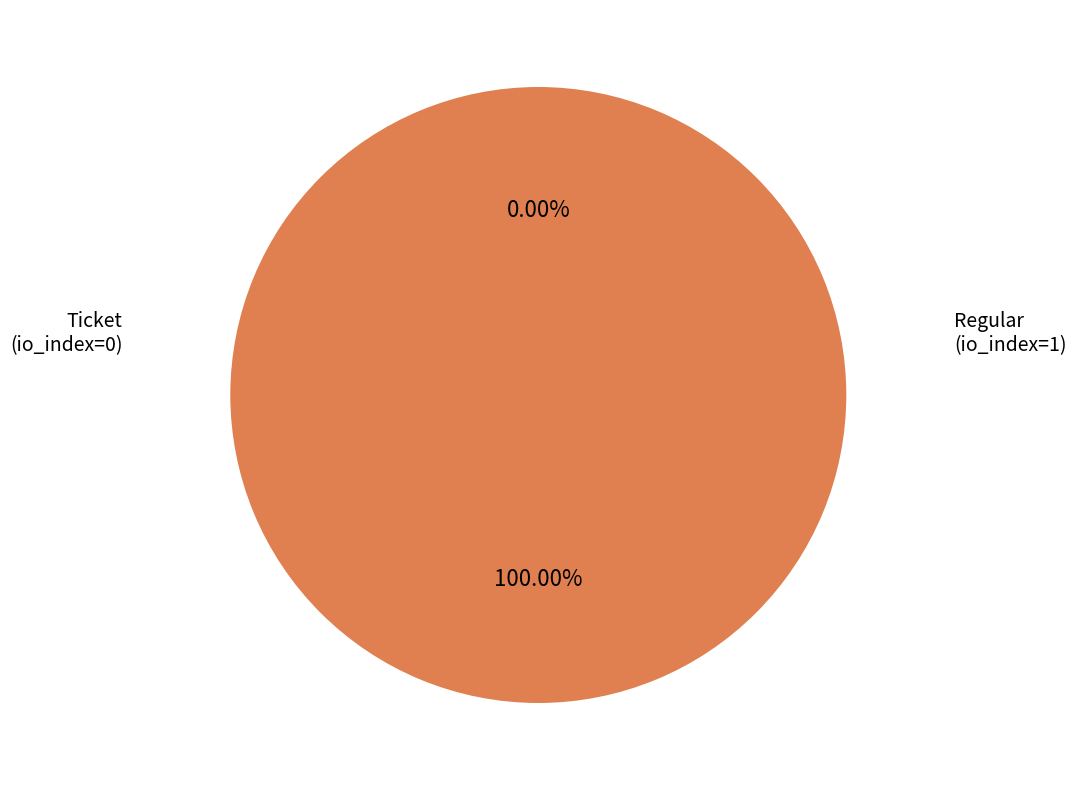

What portion of the pie excludes Ticket (io_index=0)?

100.0%